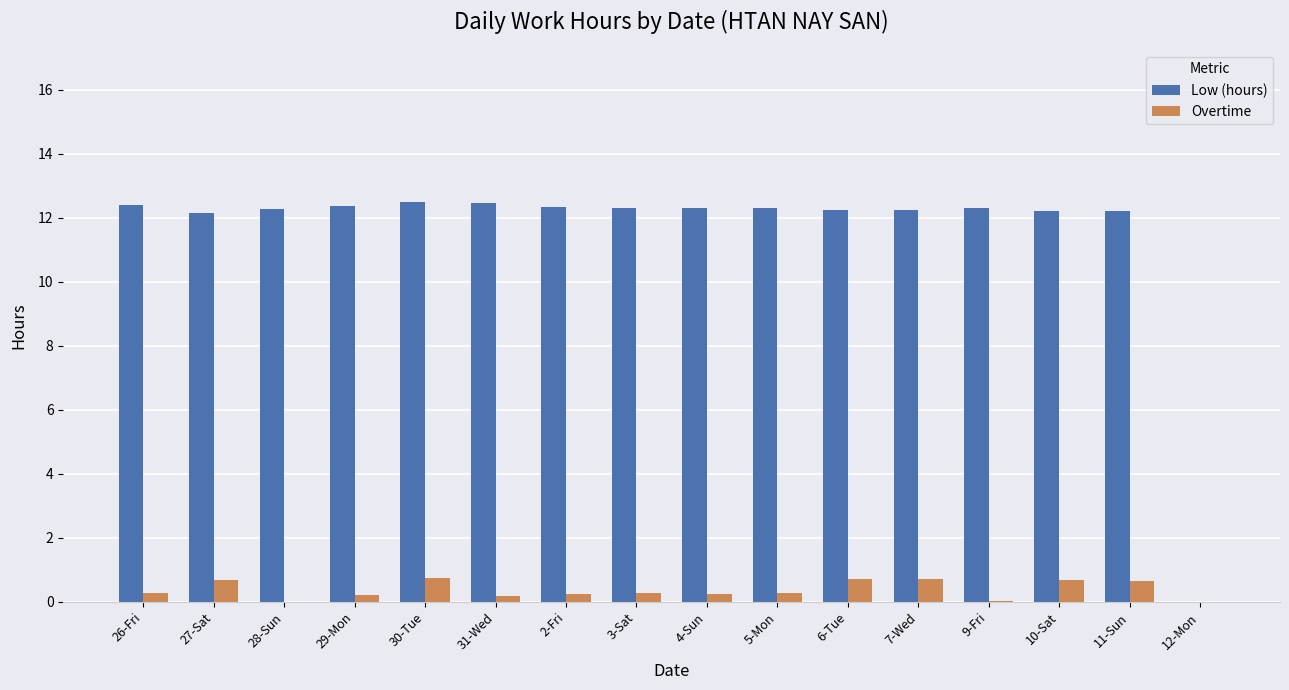

The value of Low (hours) at 12-Mon is 0.0. True or false?

True